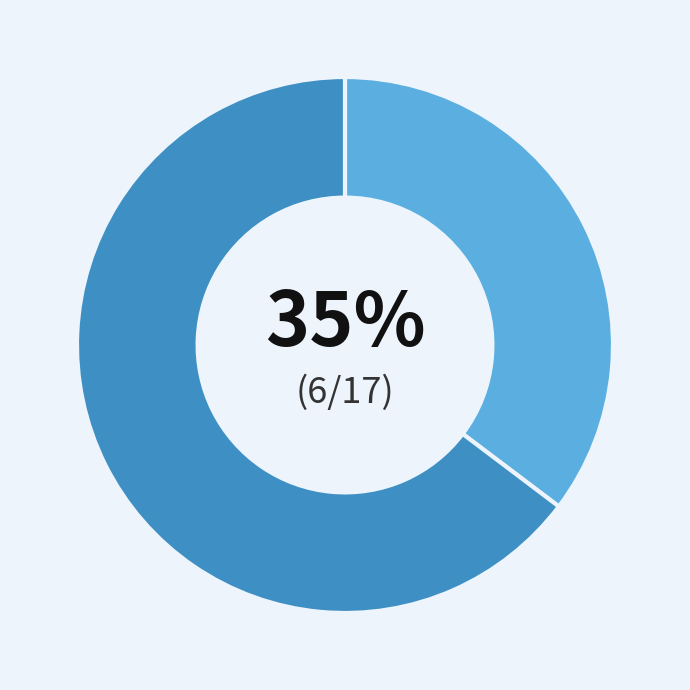

To the nearest percent, what is the average slice percentage?

50%